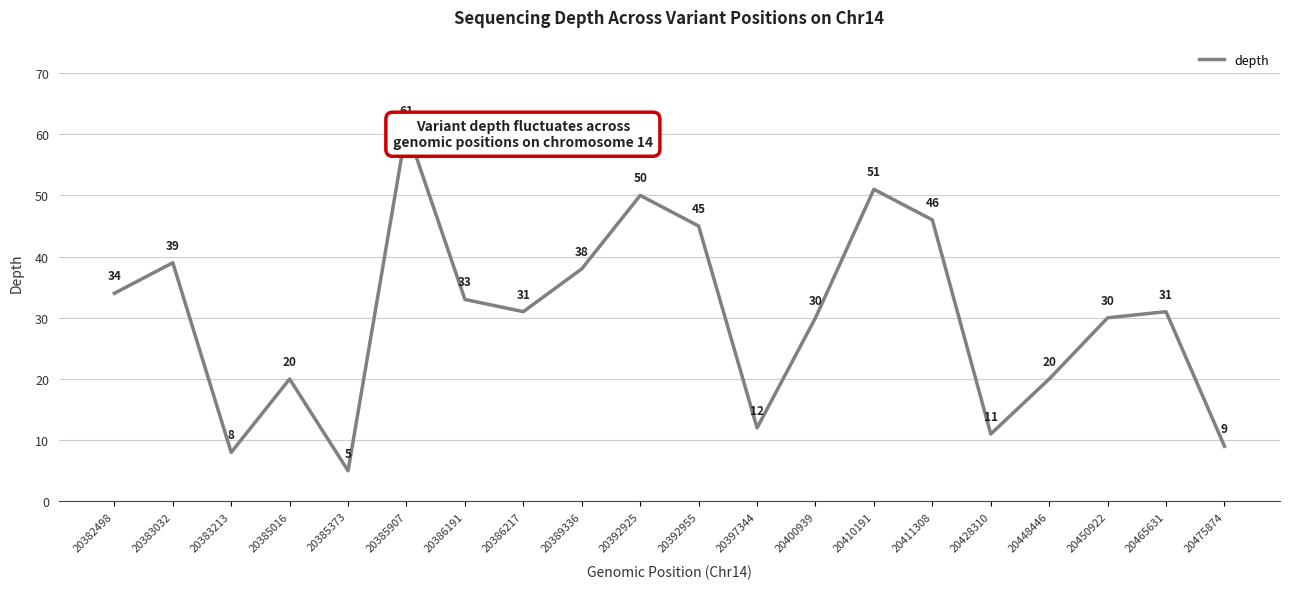

What is the change in value from 20397344 to 20465631?

+19